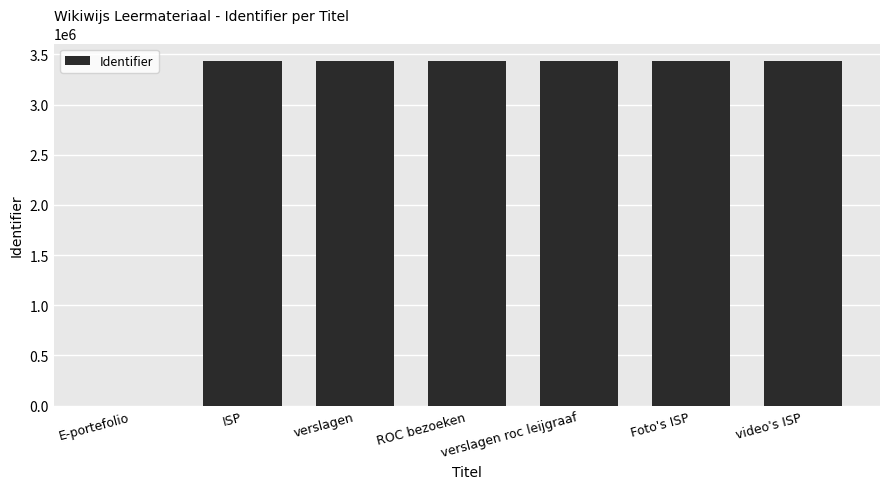

The value at verslagen roc leijgraaf is 3437513. True or false?

True